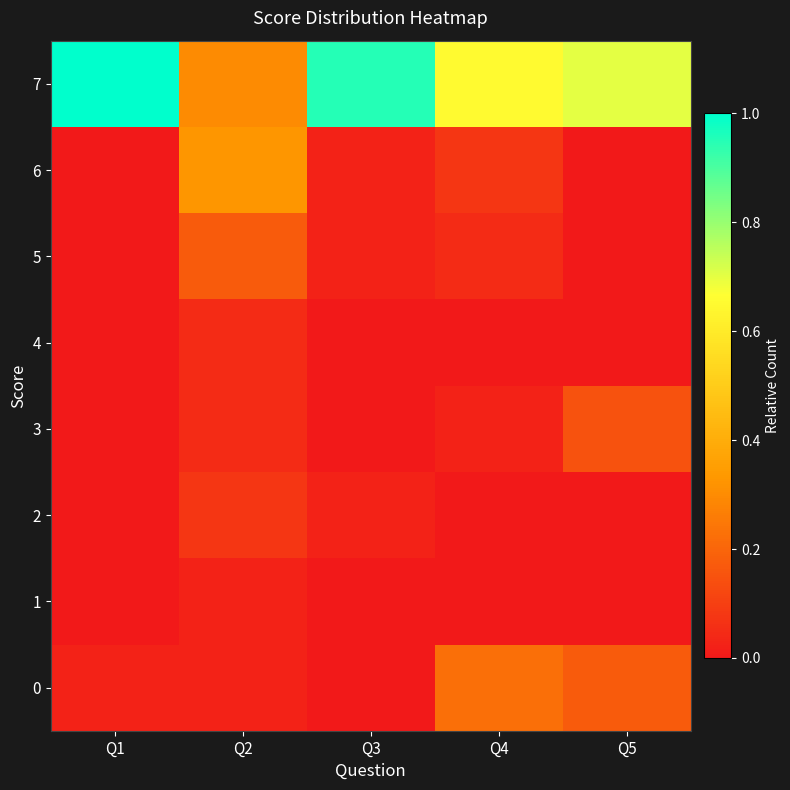

Reading left to right, extract all data points from this chart.

0: Q1=0.0	Q2=0.0	Q3=0.0	Q4=0.2	Q5=0.2
1: Q1=0.0	Q2=0.0	Q3=0.0	Q4=0.0	Q5=0.0
2: Q1=0.0	Q2=0.1	Q3=0.0	Q4=0.0	Q5=0.0
3: Q1=0.0	Q2=0.1	Q3=0.0	Q4=0.0	Q5=0.1
4: Q1=0.0	Q2=0.1	Q3=0.0	Q4=0.0	Q5=0.0
5: Q1=0.0	Q2=0.2	Q3=0.0	Q4=0.1	Q5=0.0
6: Q1=0.0	Q2=0.3	Q3=0.0	Q4=0.1	Q5=0.0
7: Q1=1.0	Q2=0.3	Q3=0.9	Q4=0.7	Q5=0.7